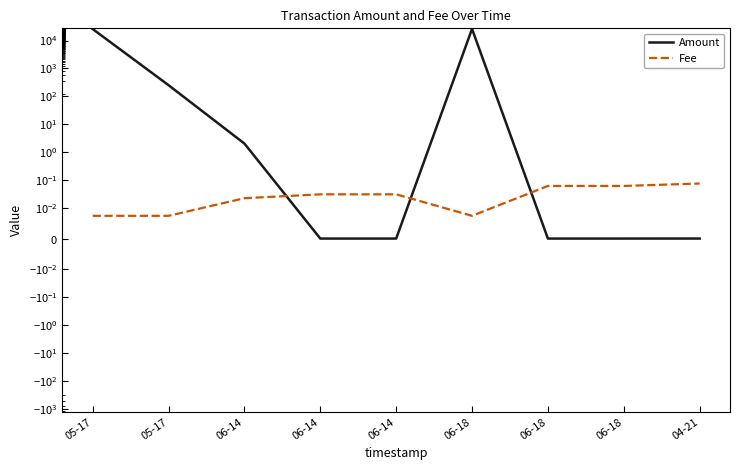

Which series has the largest total across all categories?

Amount